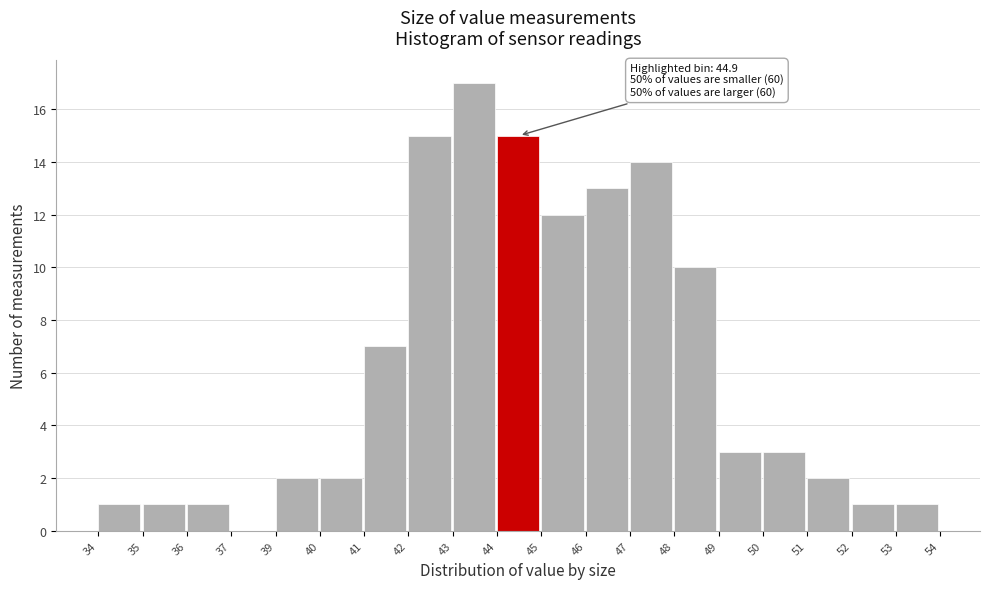

Reading left to right, what are all the values shown in this chart?

34=1	35=1	36=1	37=0	39=2	40=2	41=7	42=15	43=17	44=15	45=12	46=13	47=14	48=10	49=3	50=3	51=2	52=1	53=1